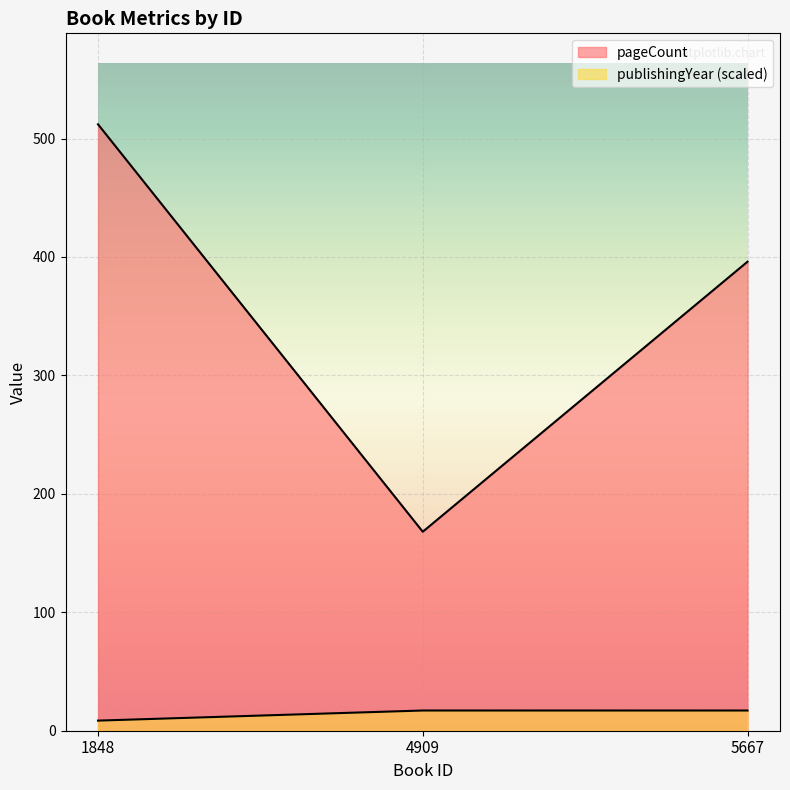

What is the value of the pageCount point at the 3rd from the left?

396.0